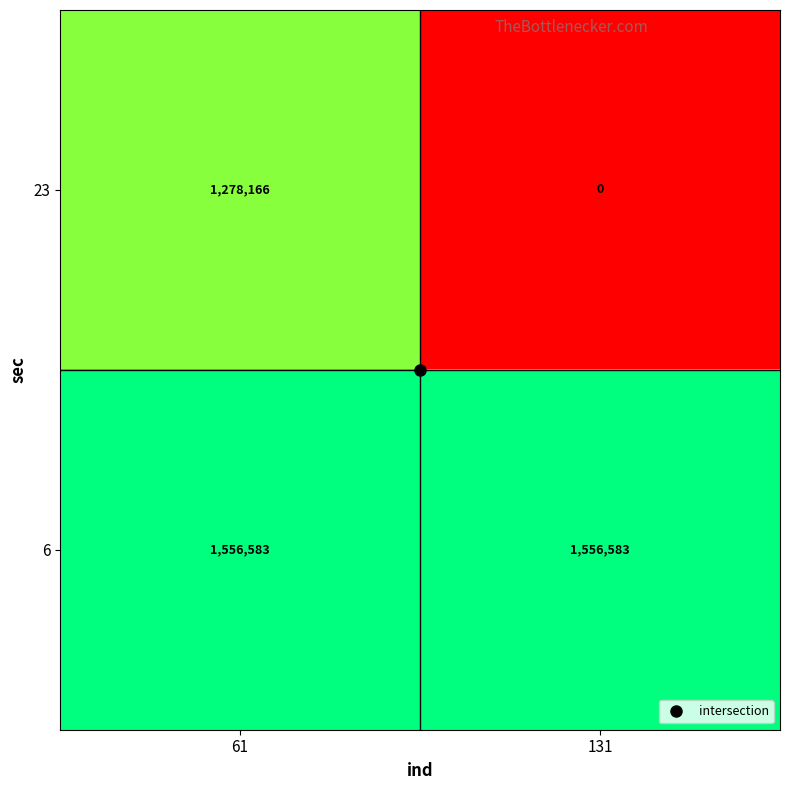

What is the approximate value of 23 at 61, to the nearest 100?

1278200